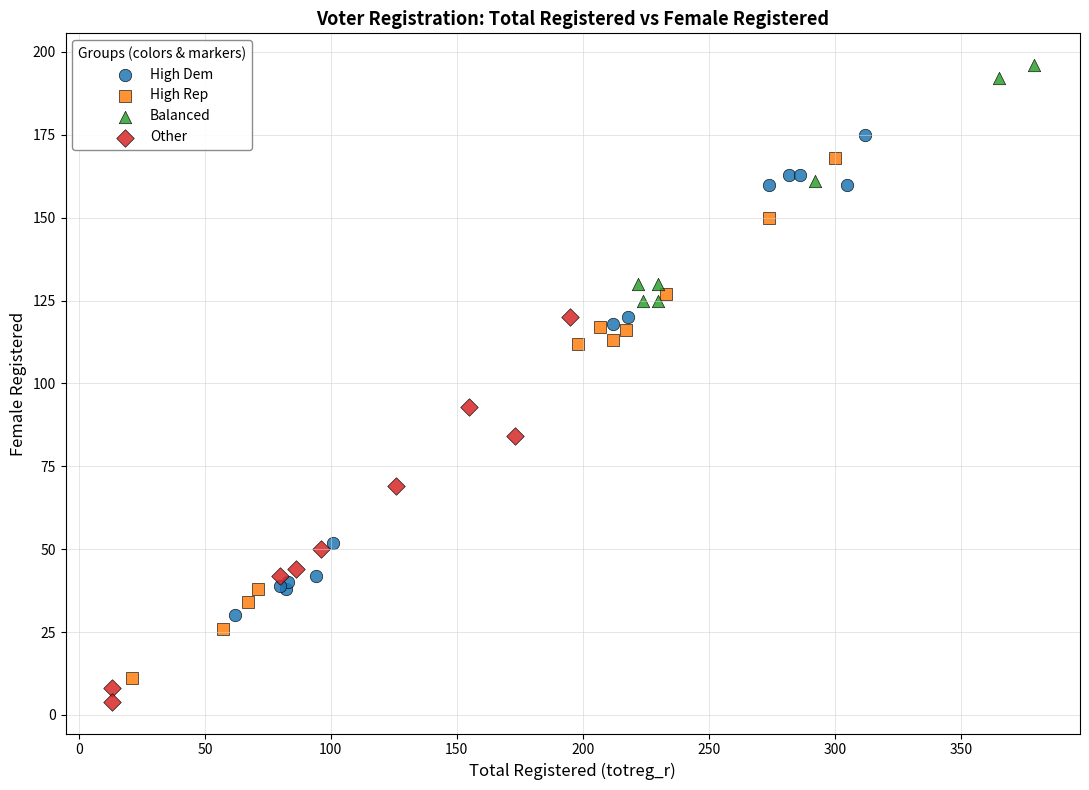

Which series has the widest spread of Y values?

High Rep